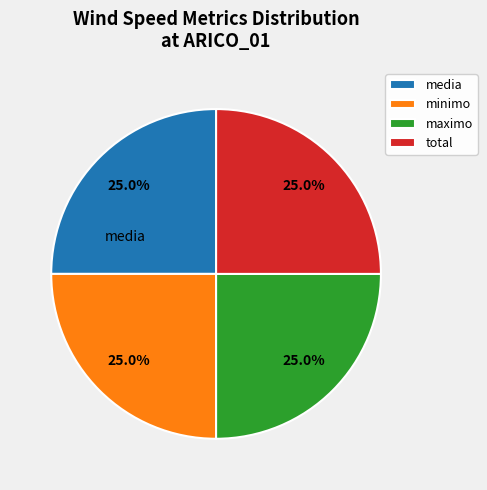

What is the ratio of the value at media to the value at maximo?

1.0